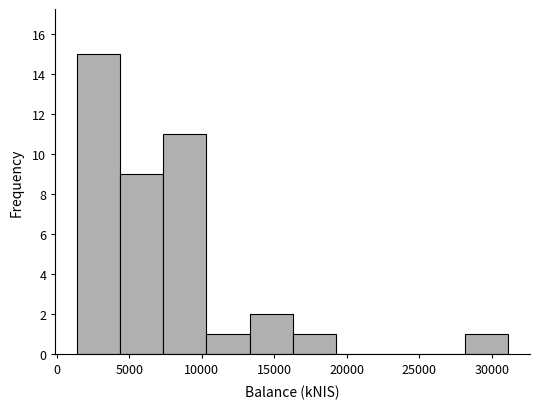

Which range on the x-axis has the tallest bar?

1500 to 4500